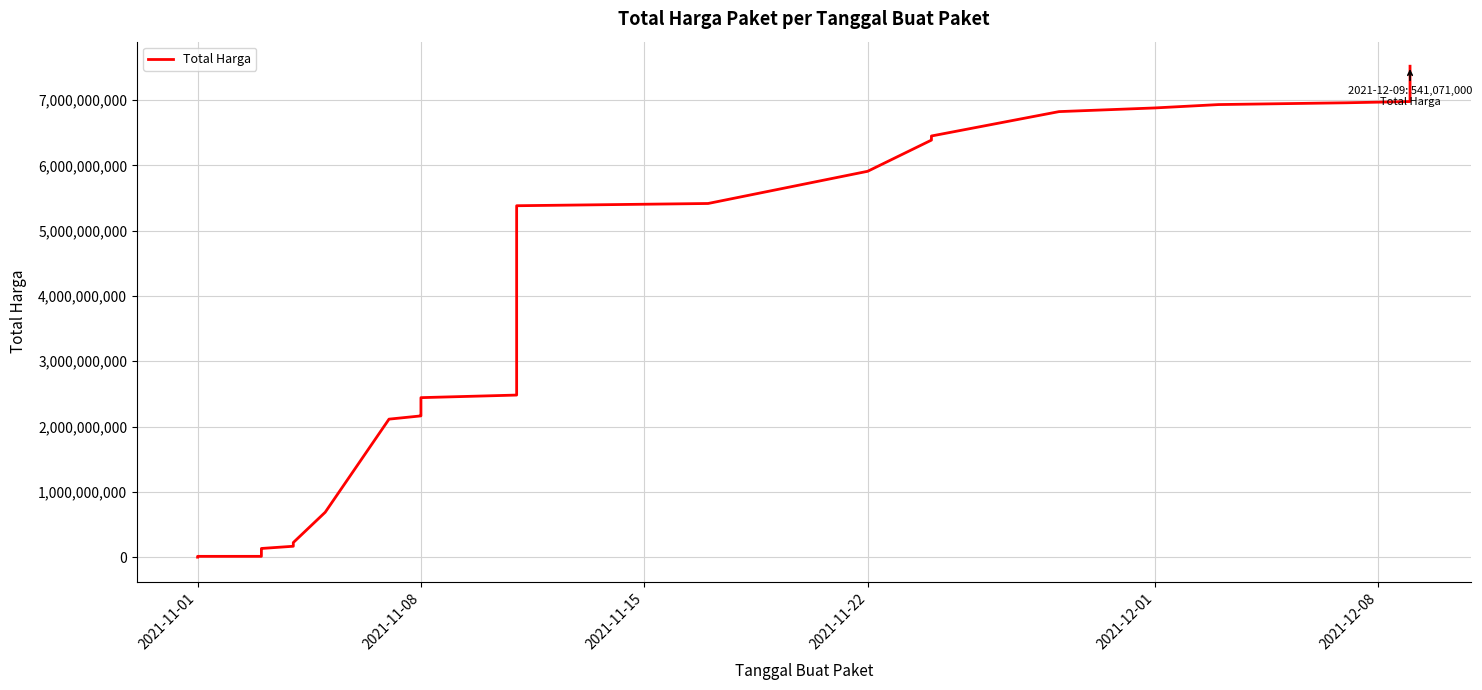

Count the number of values greater than 2172852885.

17